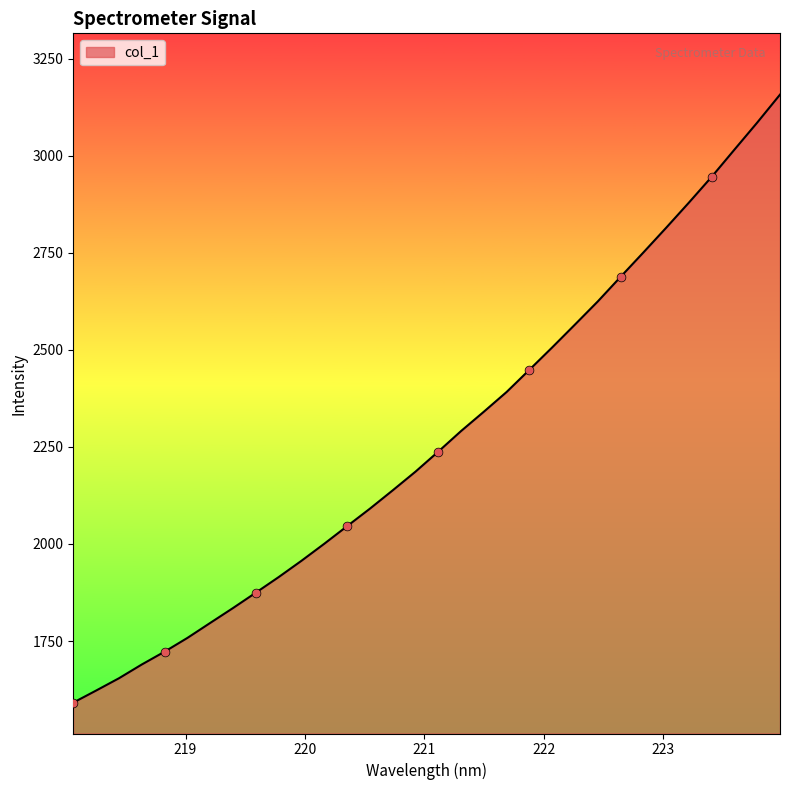

What is the difference between the maximum and minimum values?

1566.0